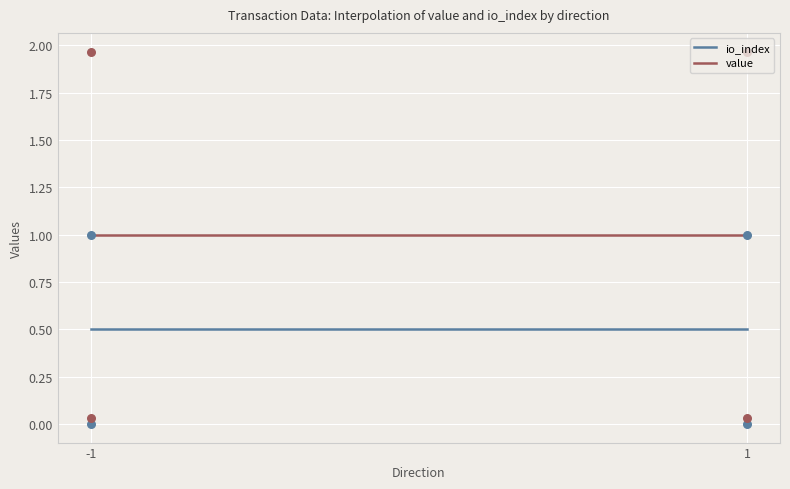

Which series has the widest spread of Y values?

value